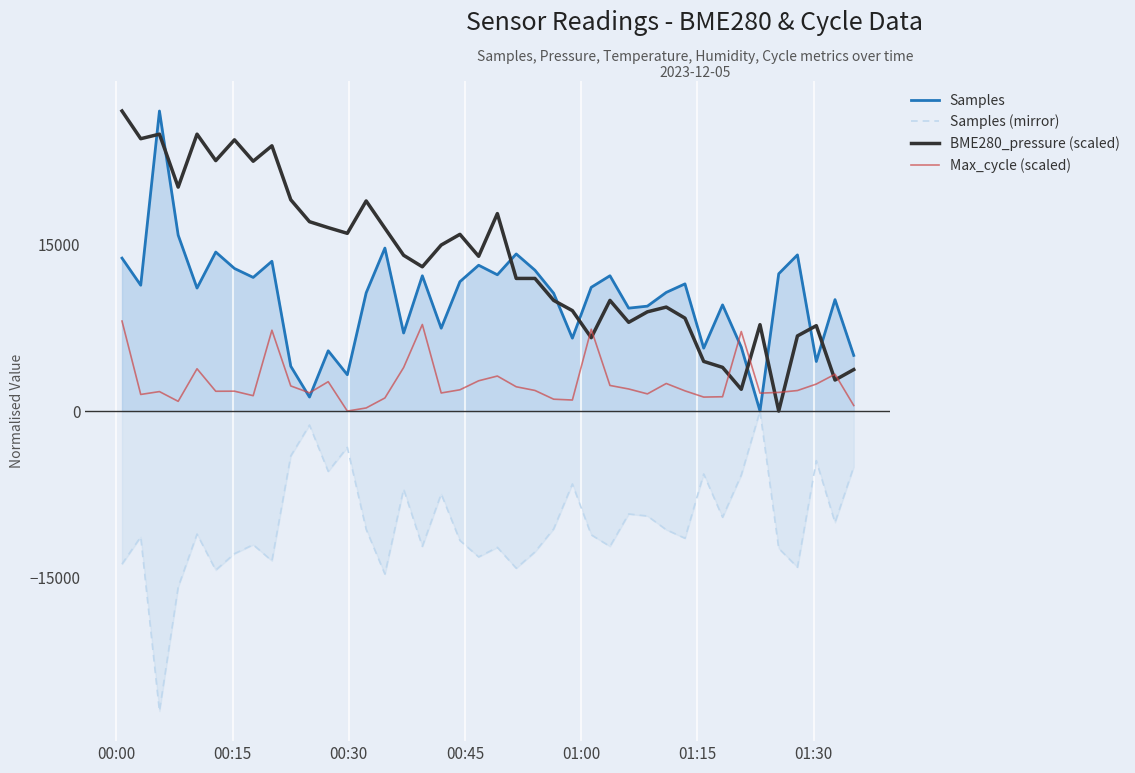

Which series has the largest total across all categories?

BME280_pressure (scaled)